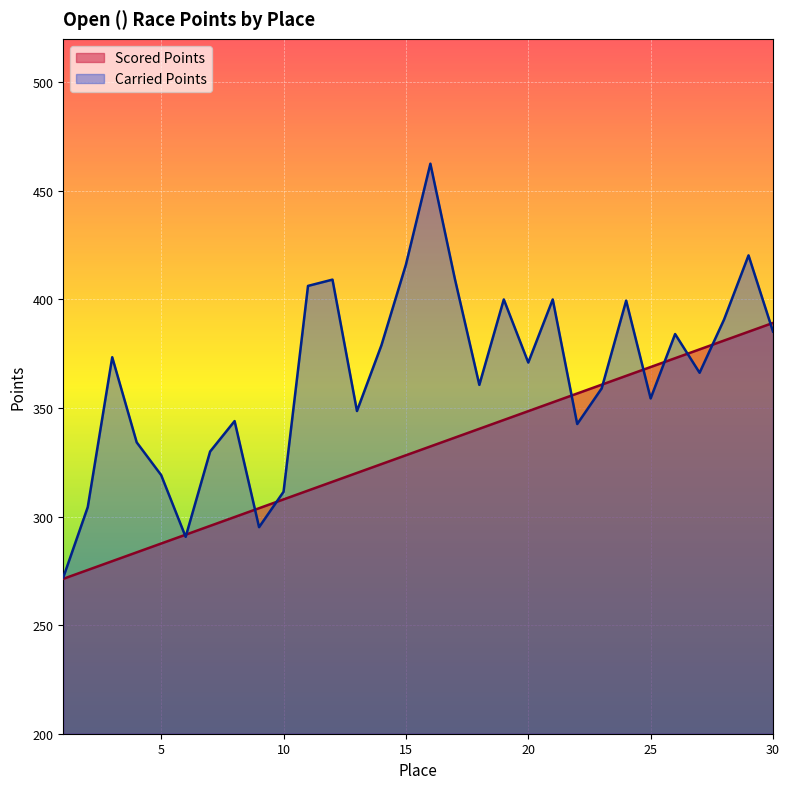

Rank the categories by Scored Points value from highest to lowest.

30, 29, 28, 27, 26, 25, 24, 23, 22, 21, 20, 19, 18, 17, 16, 15, 14, 13, 12, 11, 10, 9, 8, 7, 6, 5, 4, 3, 2, 1